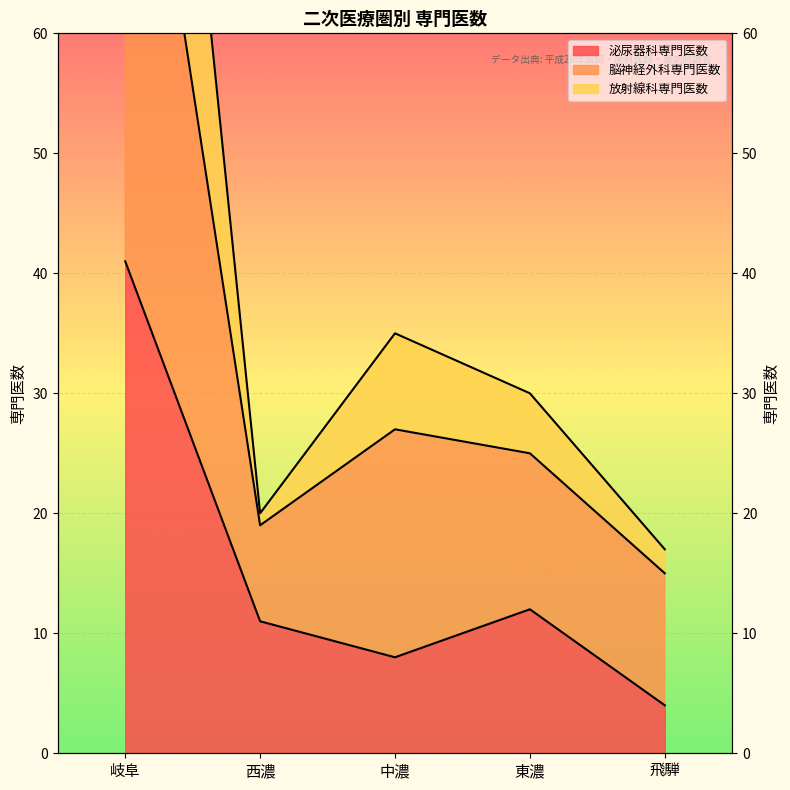

At which category is the sum across all series the highest?

岐阜